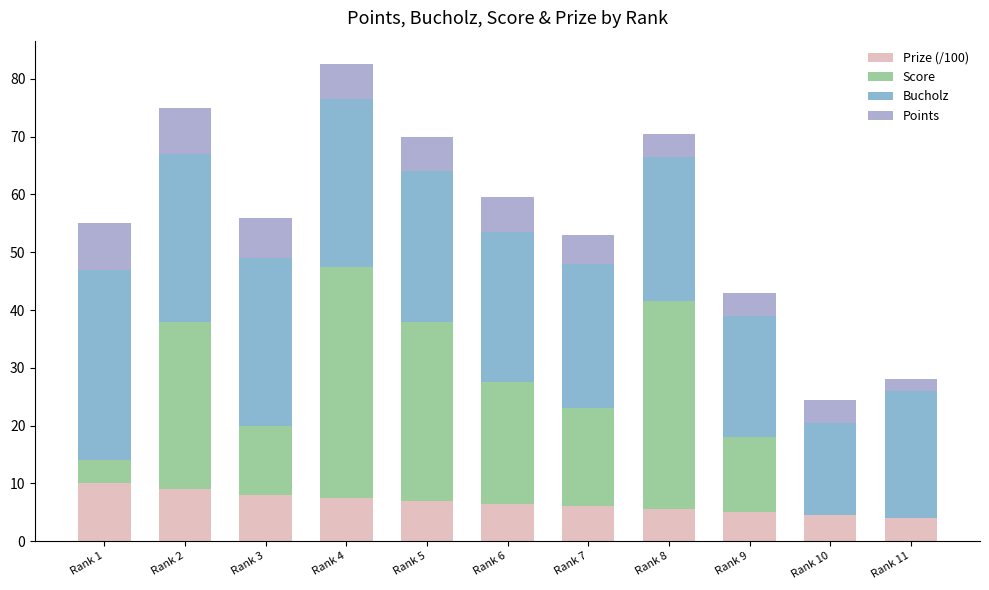

What is the total value across all series at Rank 7?

53.0